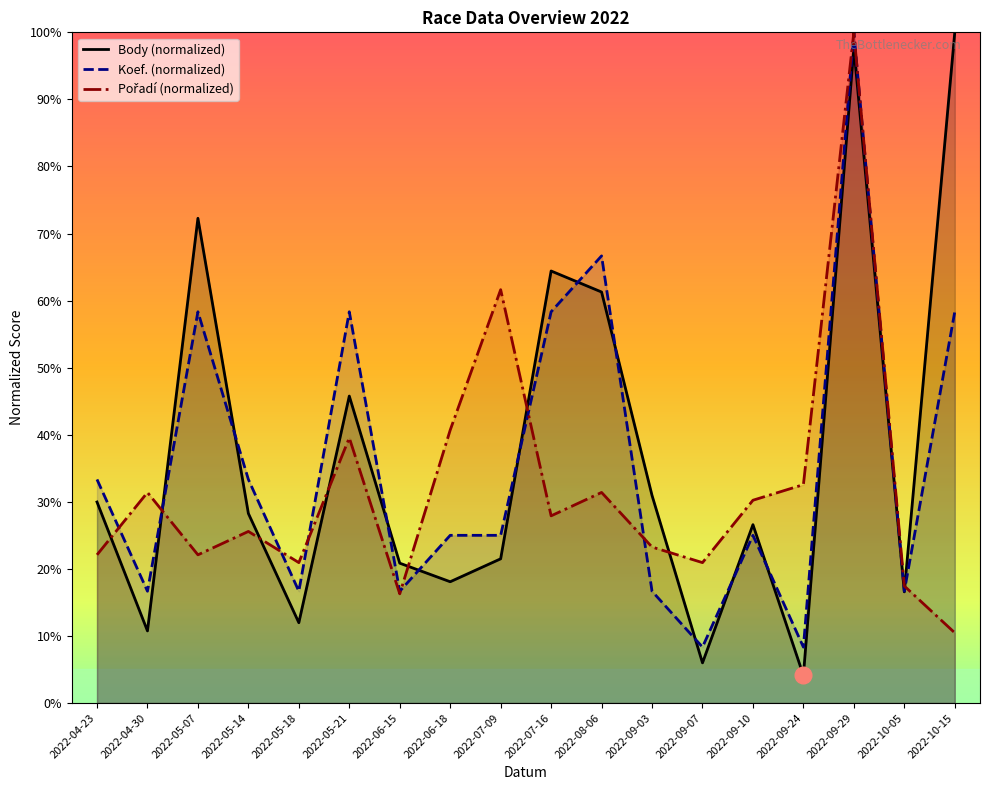

Rank the series by their average value, from lowest to highest.

Pořadí, Koef., Body